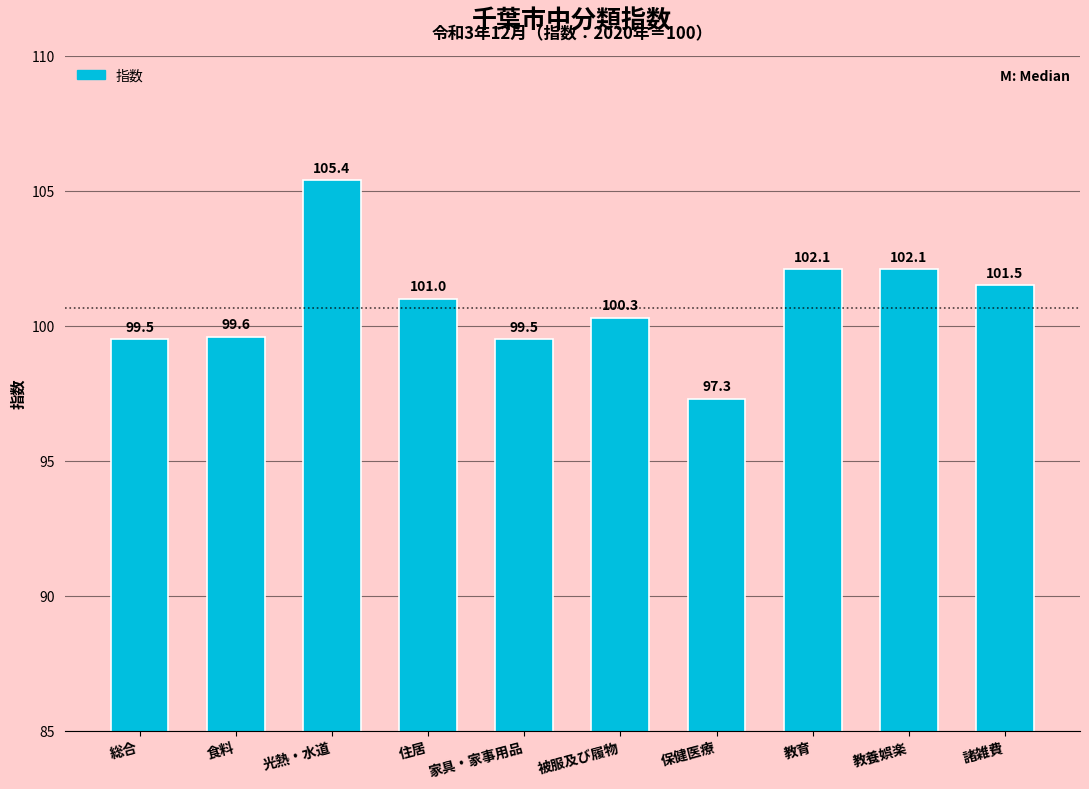

How many series are shown in this chart?

1